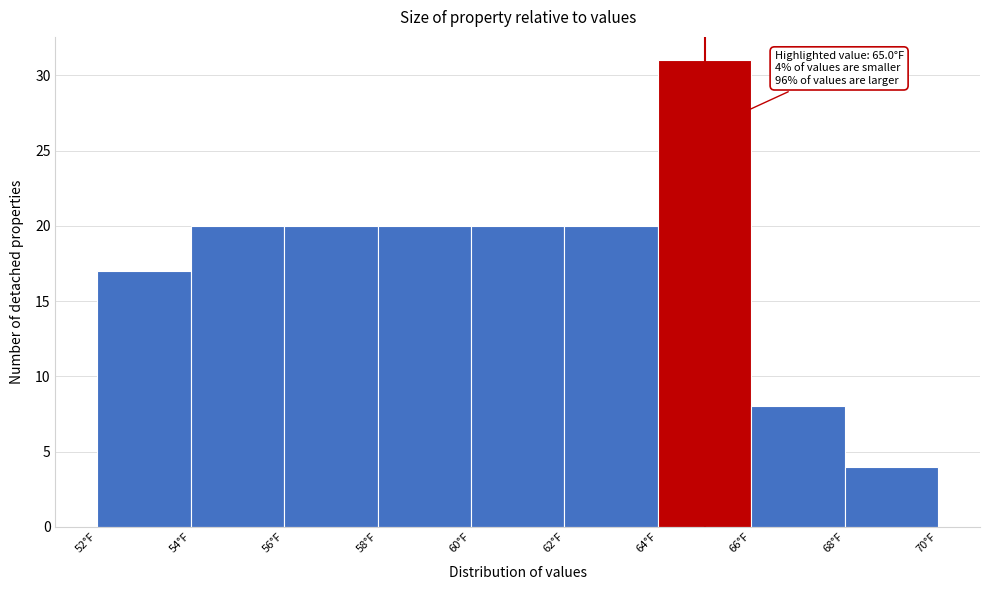

Which range on the x-axis has the tallest bar?

64 to 66